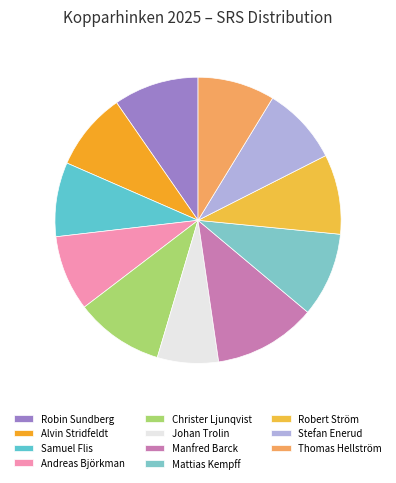

What is the change in value from Andreas Björkman to Johan Trolin?

-0.2